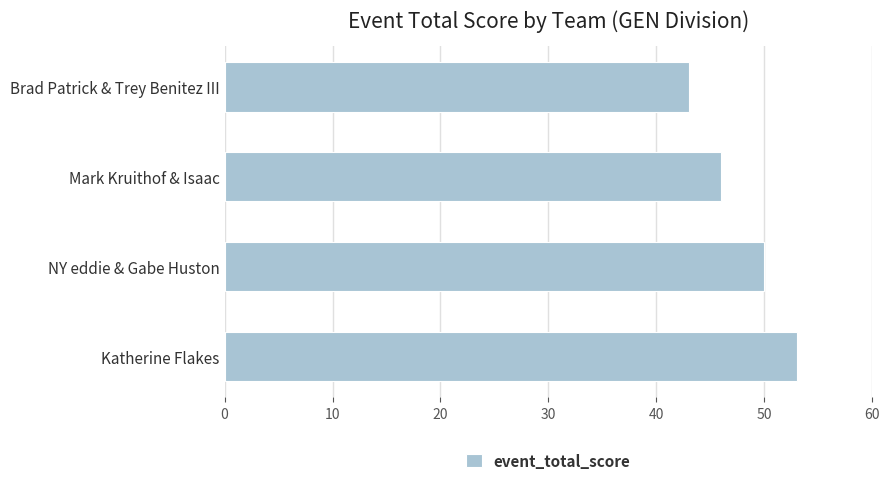

What is the average value?

48